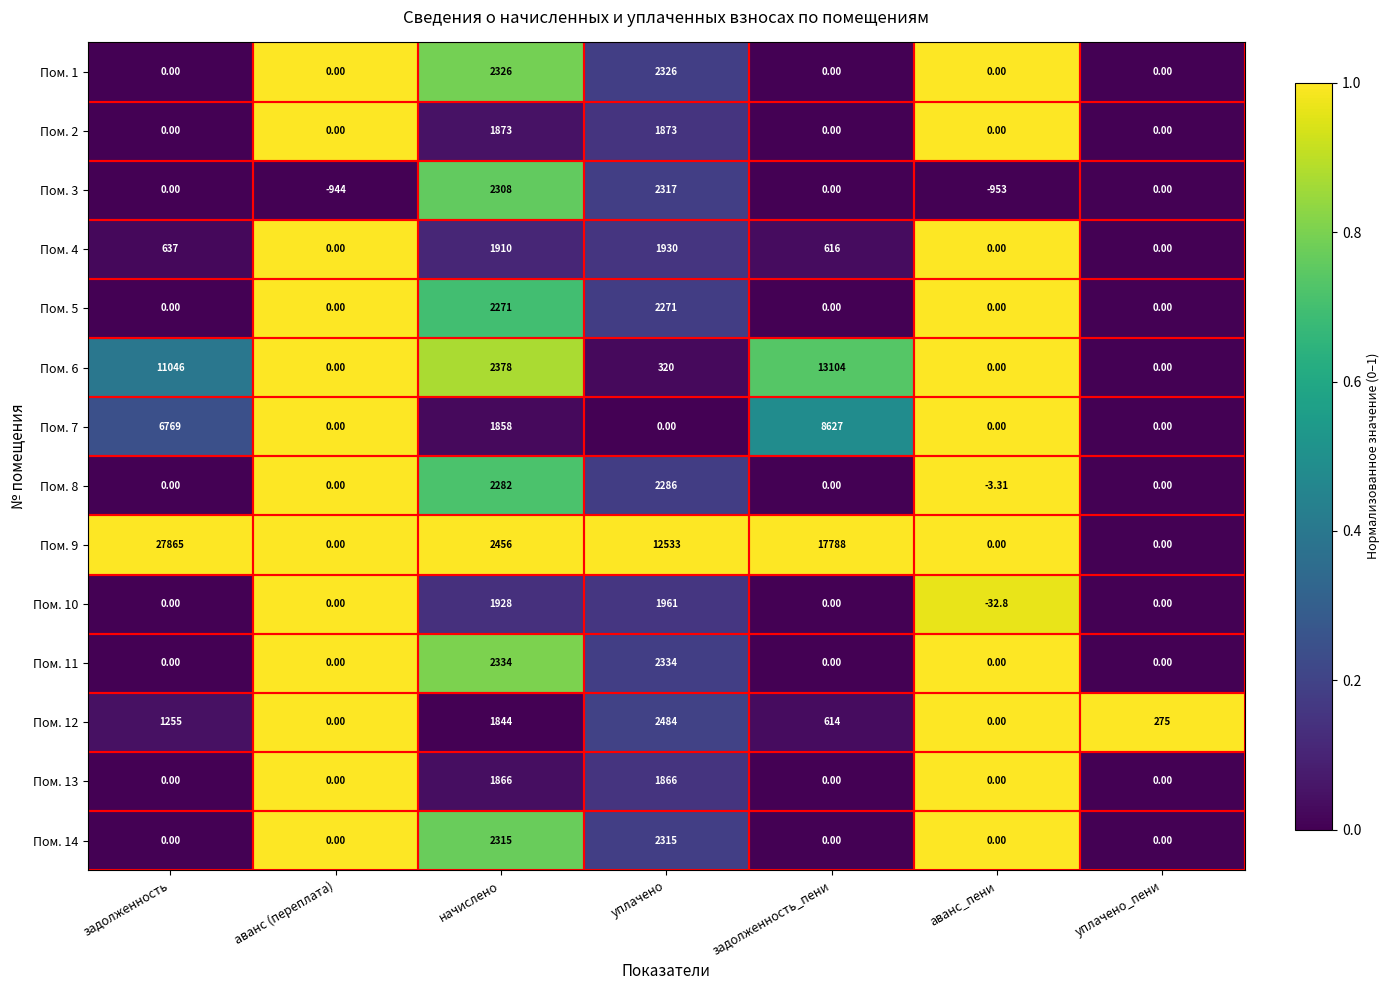

At начислено, list the series in order from largest to smallest.

Пом. 9, Пом. 6, Пом. 11, Пом. 1, Пом. 14, Пом. 3, Пом. 8, Пом. 5, Пом. 10, Пом. 4, Пом. 2, Пом. 13, Пом. 7, Пом. 12